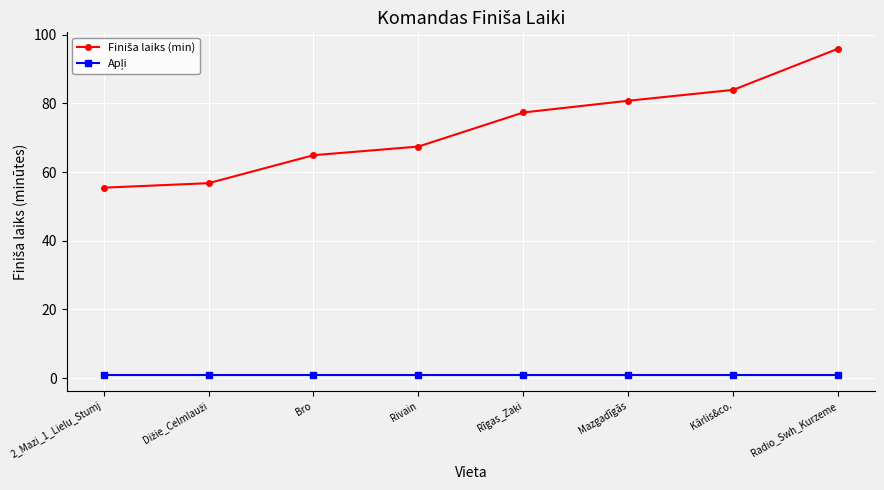

What is the maximum value shown in the chart?

96.0